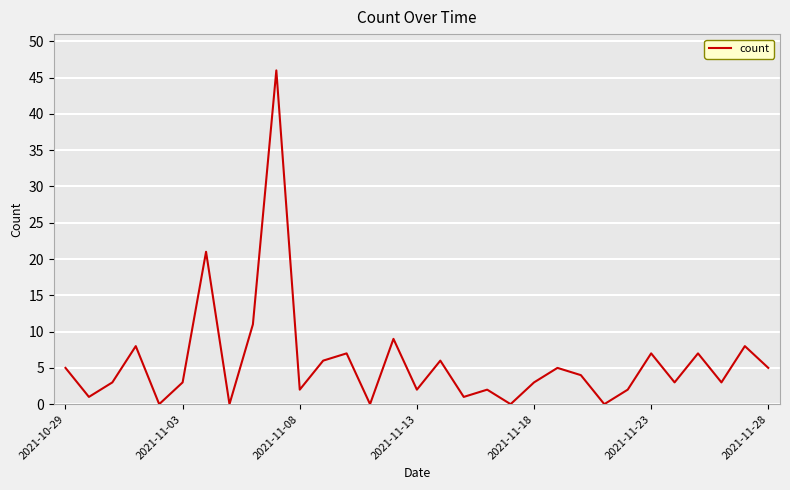

What is the difference between the maximum and minimum values?

46